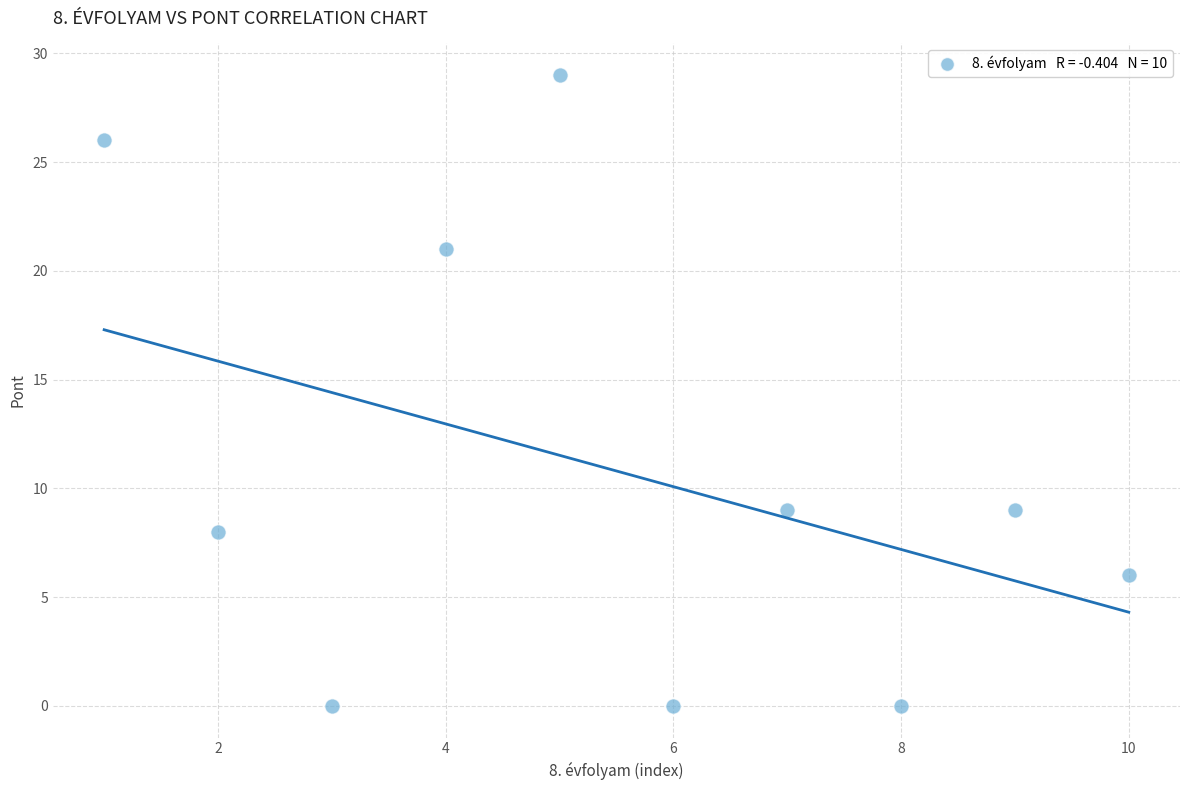

What is the range of X values (max minus min)?

9